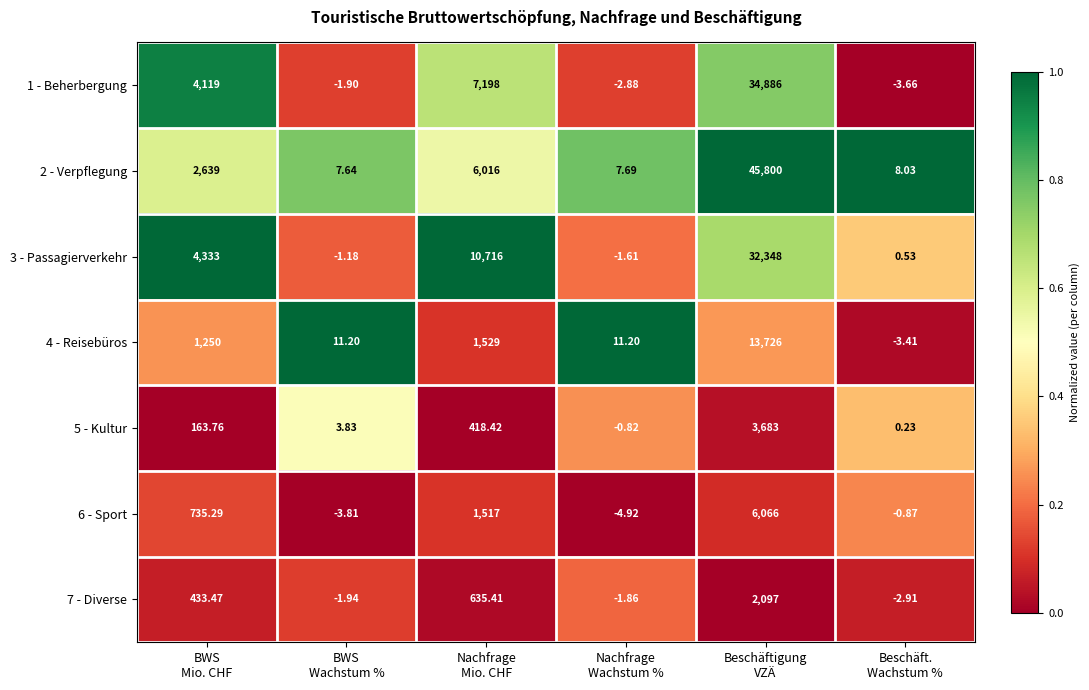

At BWS
Mio. CHF, list the series in order from largest to smallest.

3 - Passagierverkehr, 1 - Beherbergung, 2 - Verpflegung, 4 - Reisebüros, 6 - Sport, 7 - Diverse, 5 - Kultur